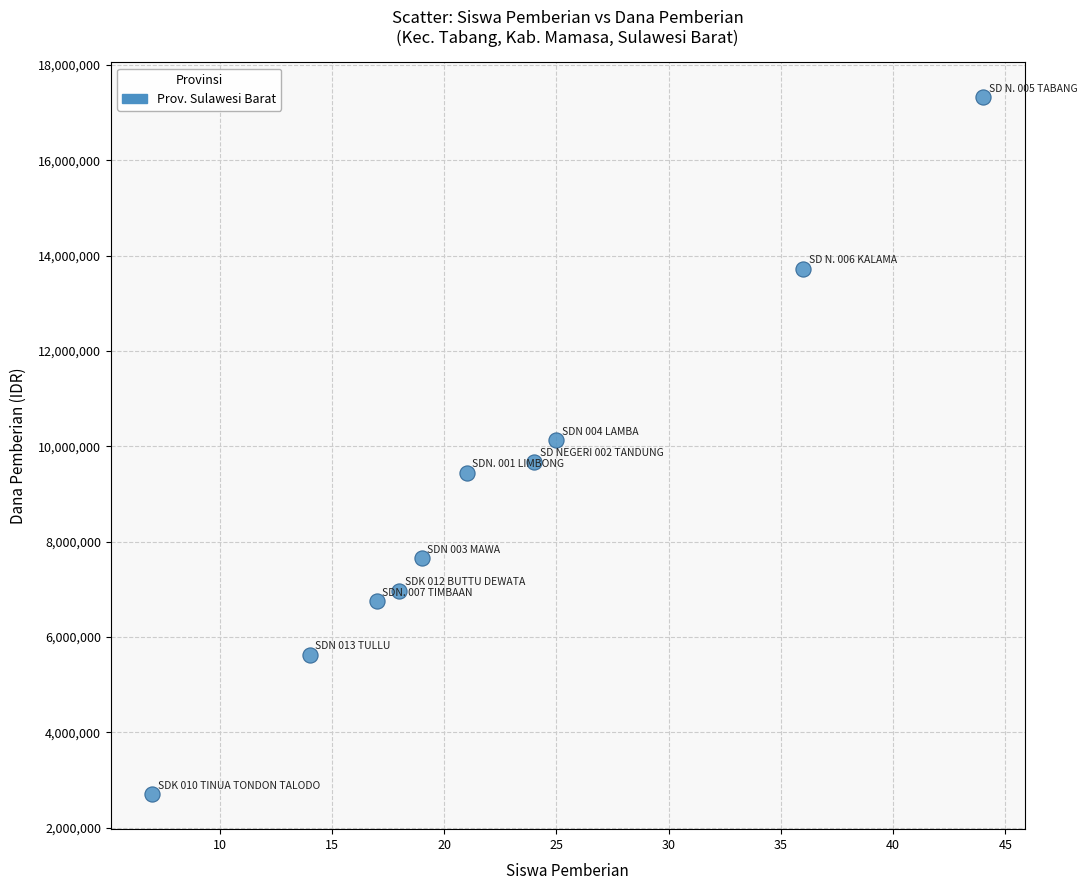

What is the average Y value?

9000000